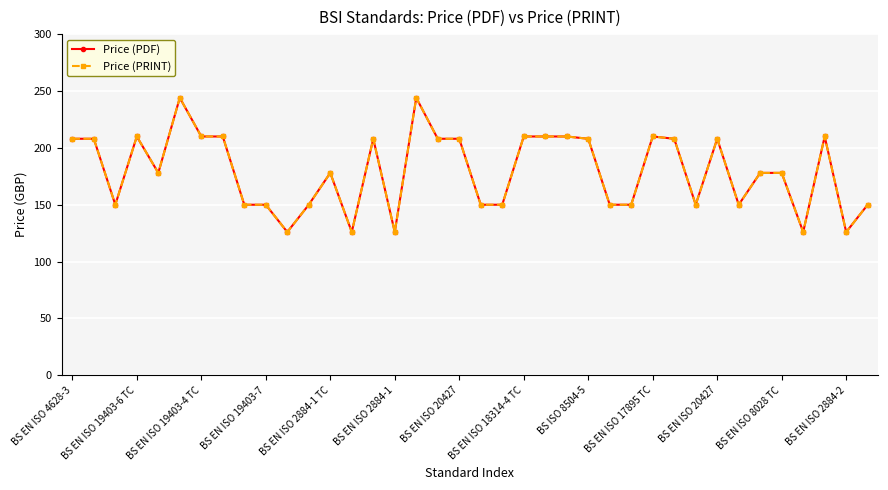

How many lines are shown in the chart?

2